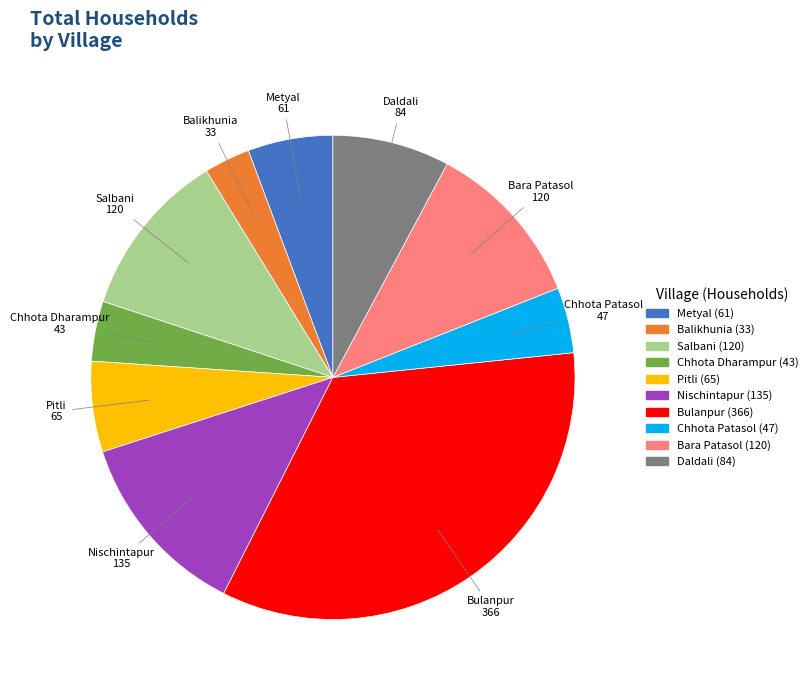

Which slice is the smallest?

Balikhunia